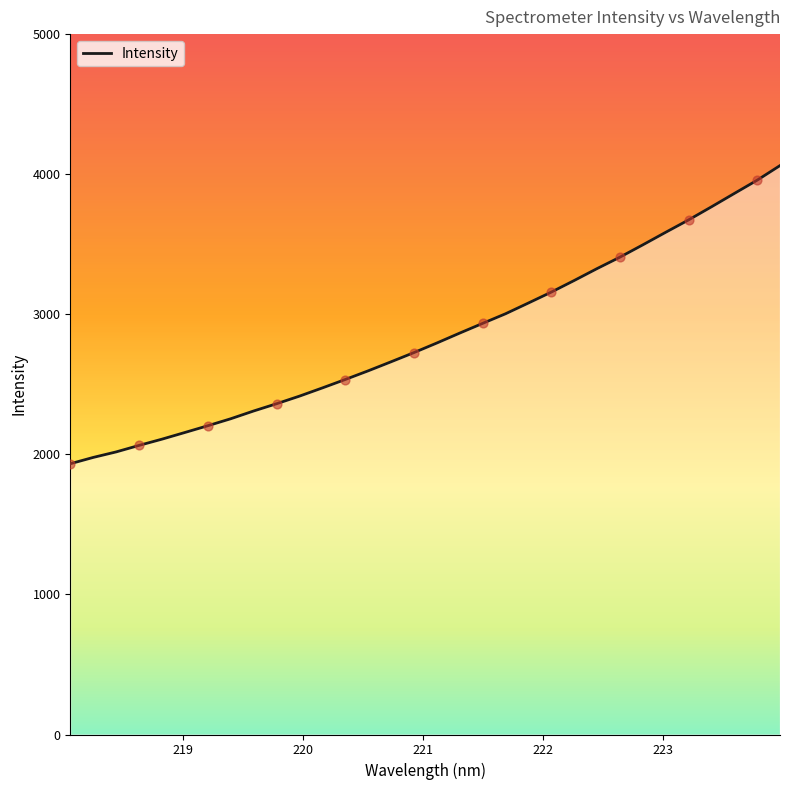

What is the smallest value displayed?

1932.9